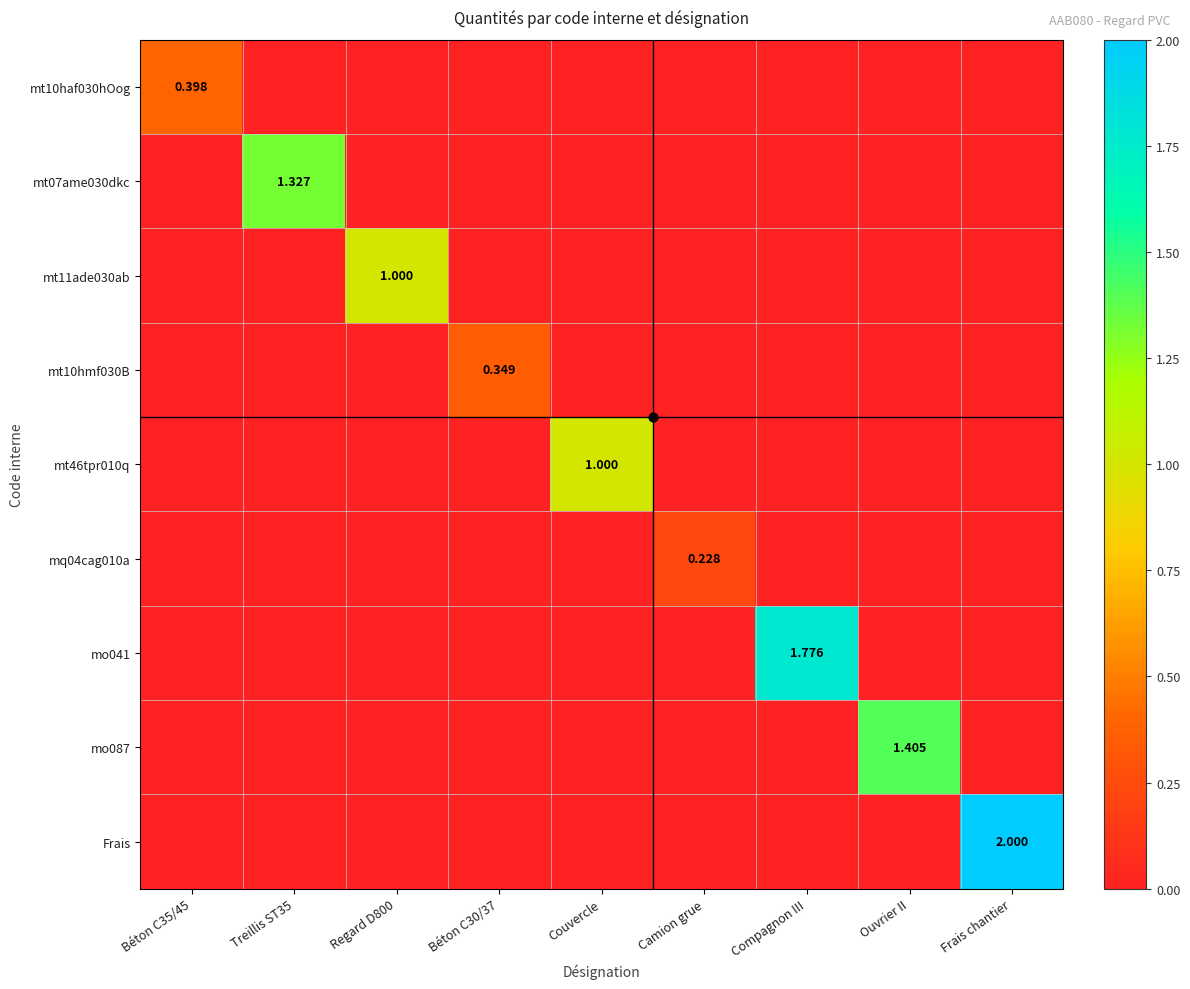

Which series has the widest spread of values?

Frais